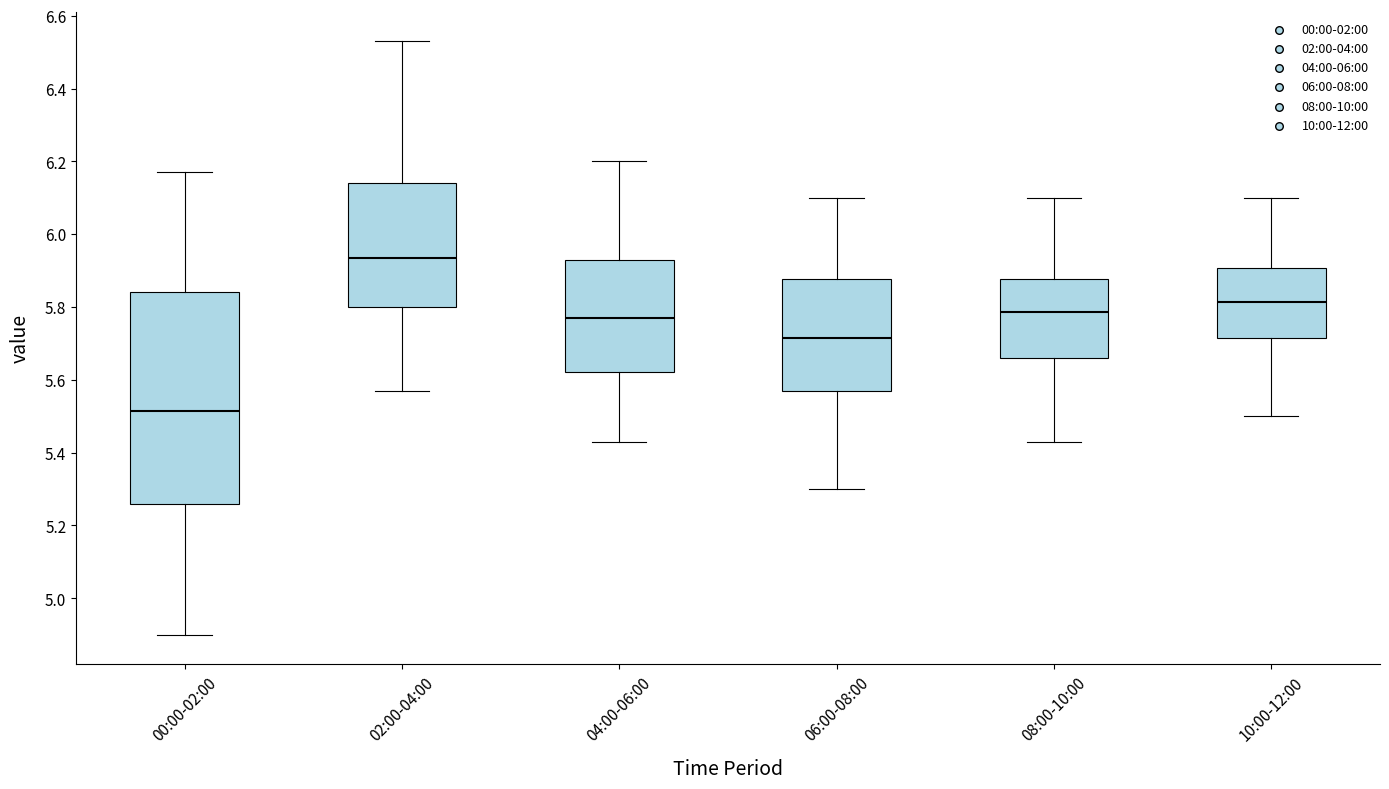

Comparing the boxes themselves (not the whiskers), which one is the tallest?

00:00-02:00